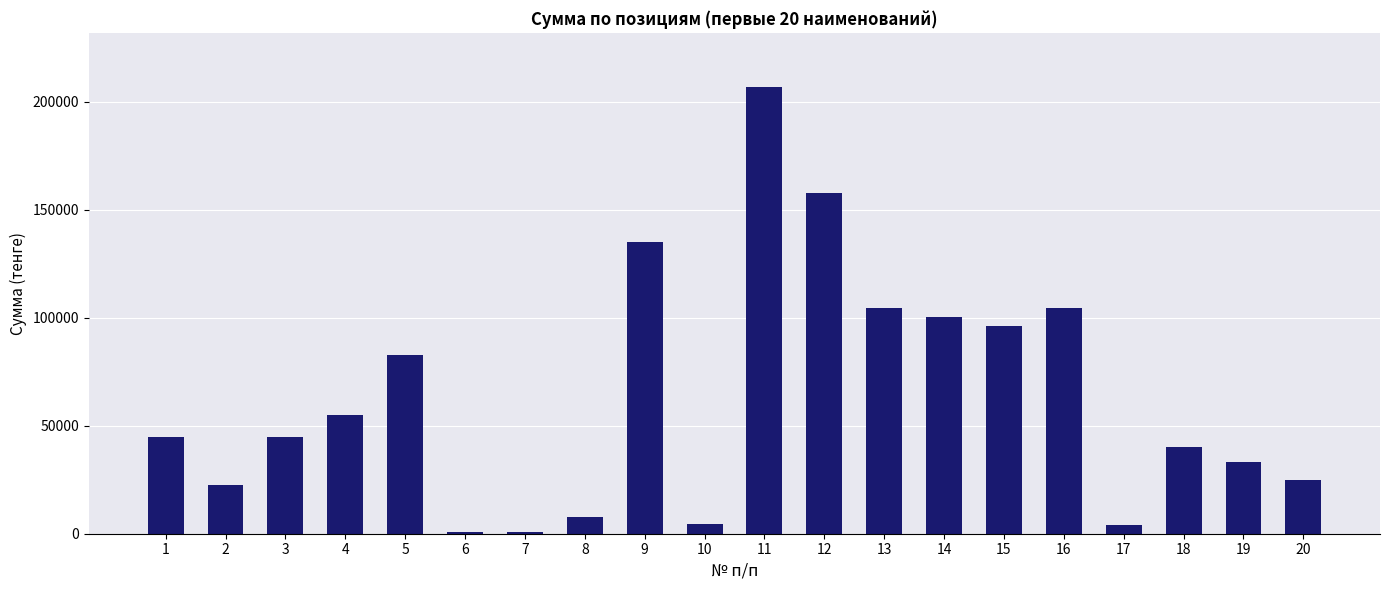

What is the value of the 14th bar from the left?

100084.0